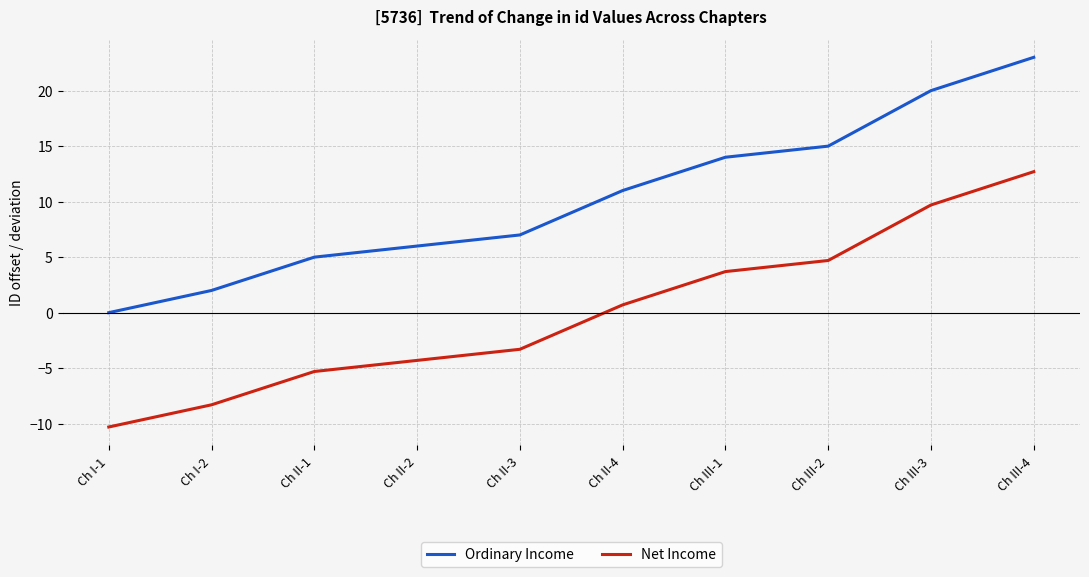

What position from the left is Ch II-2?

4